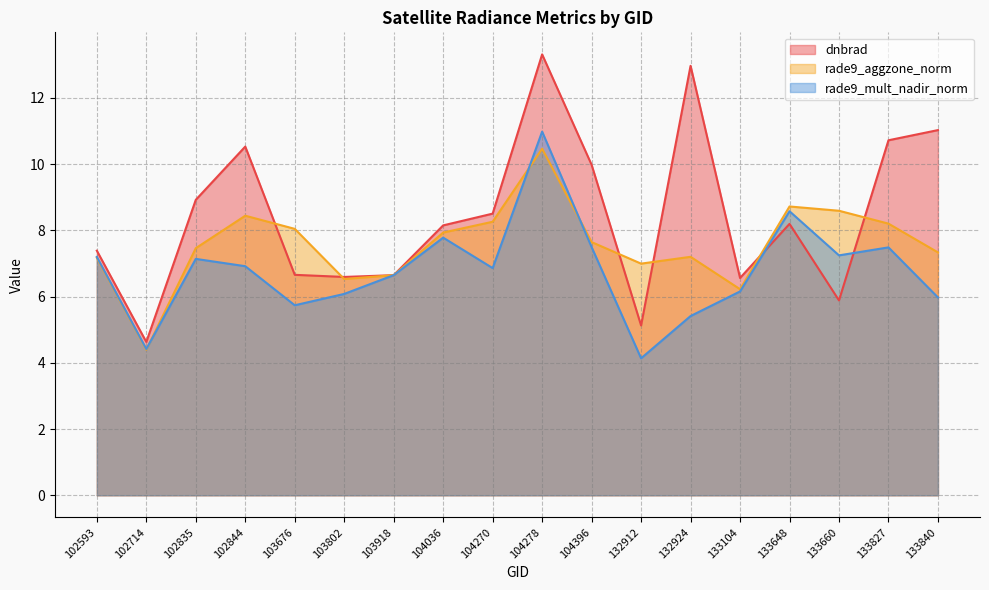

Is it true that rade9_mult_nadir_norm equals 5.7 at 103676?

True